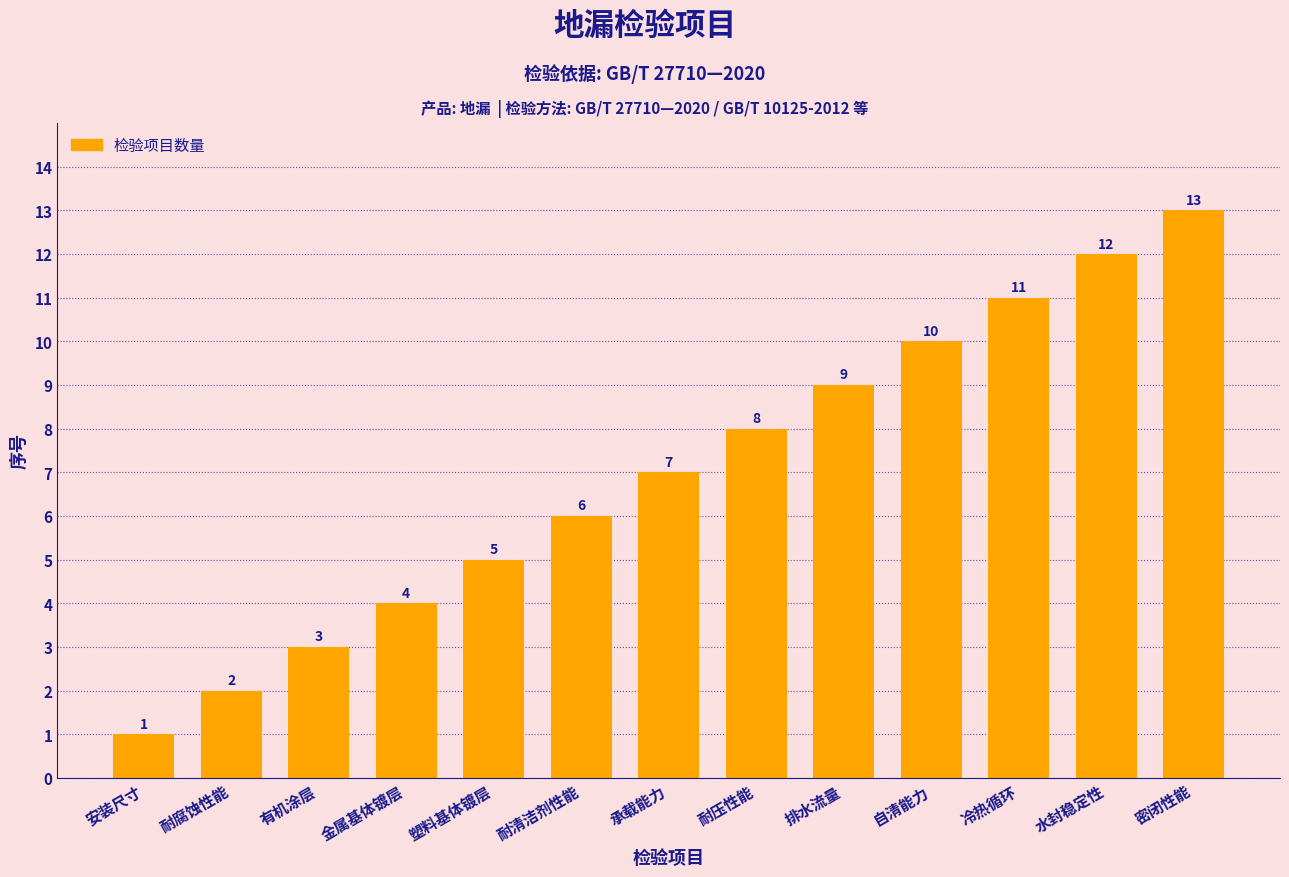

Count the number of categories in the chart.

13